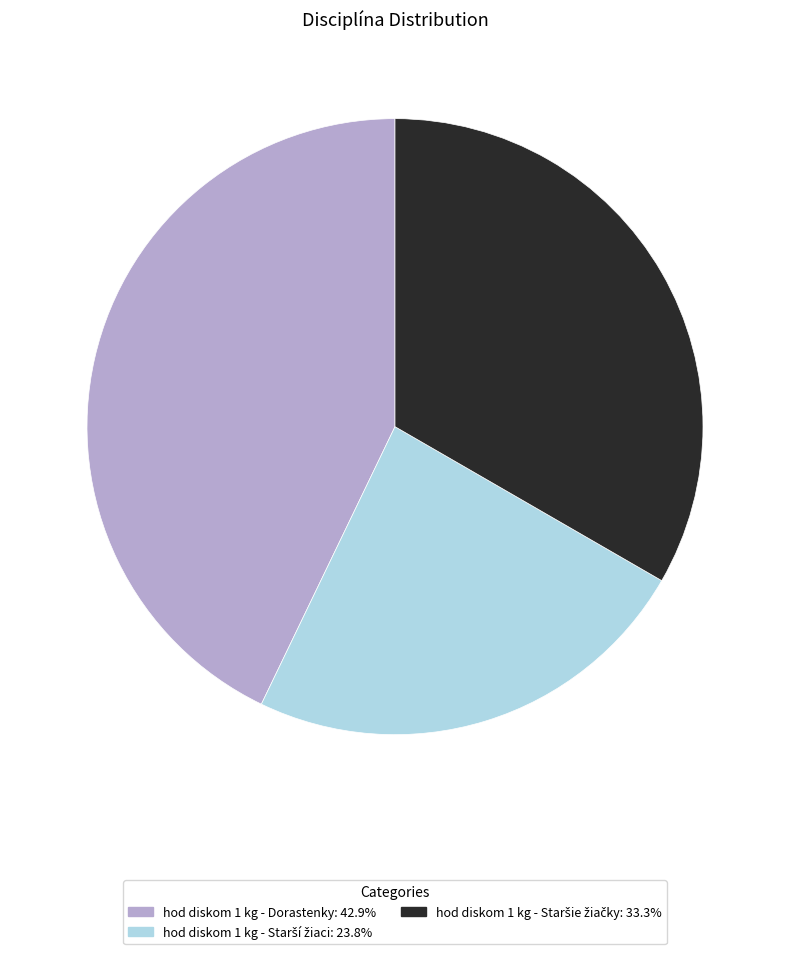

Is there a majority slice in this chart?

No